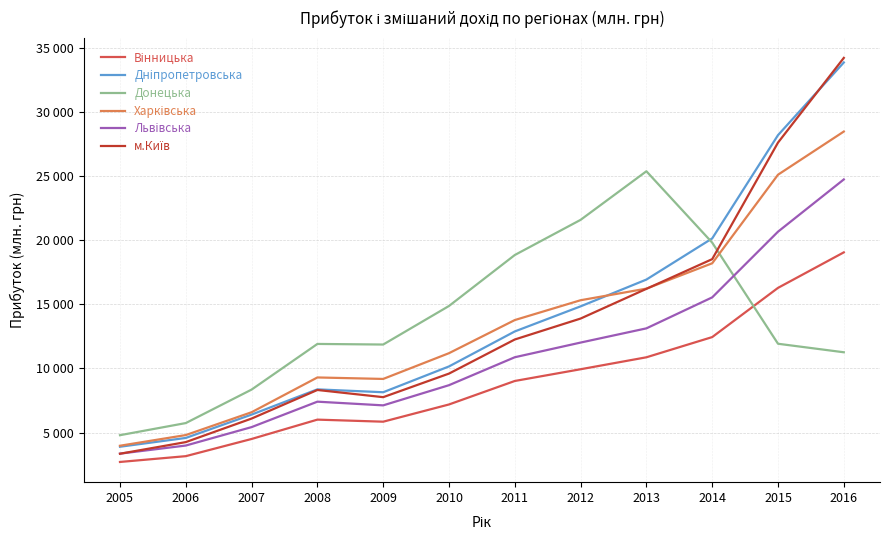

Does the chart have visible grid lines?

Yes